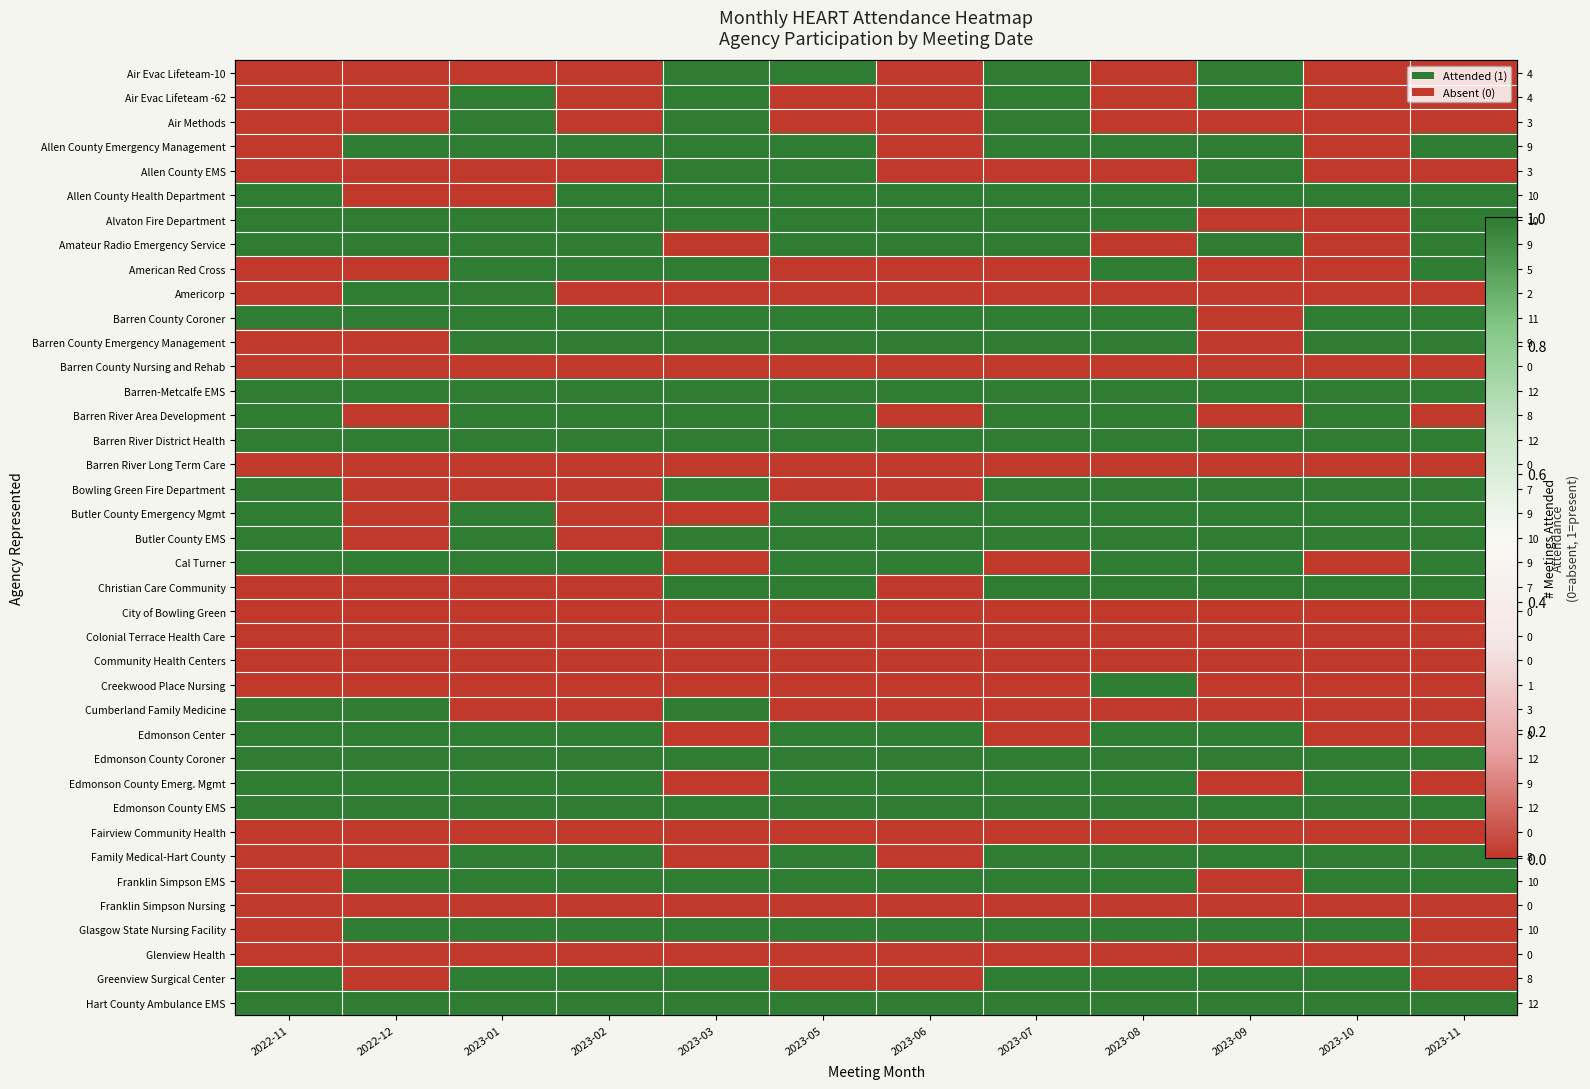

Which series has the widest spread of values?

Air Evac Lifeteam-10